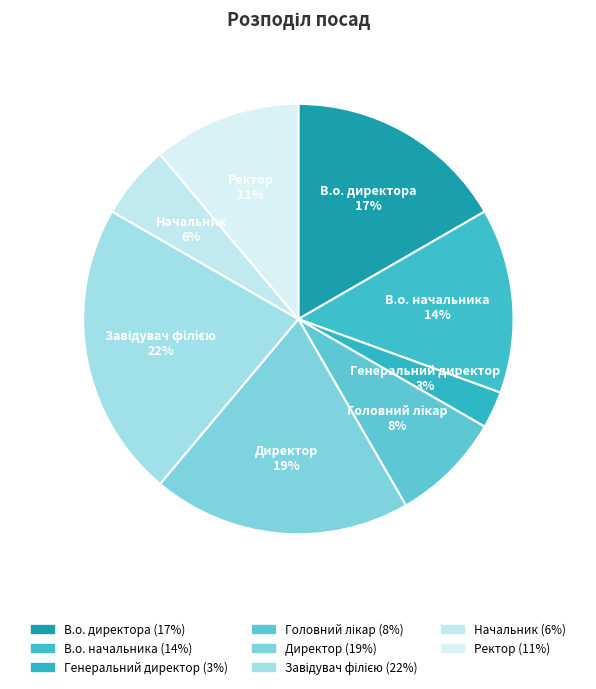

Is there any slice that represents more than half of the pie?

No